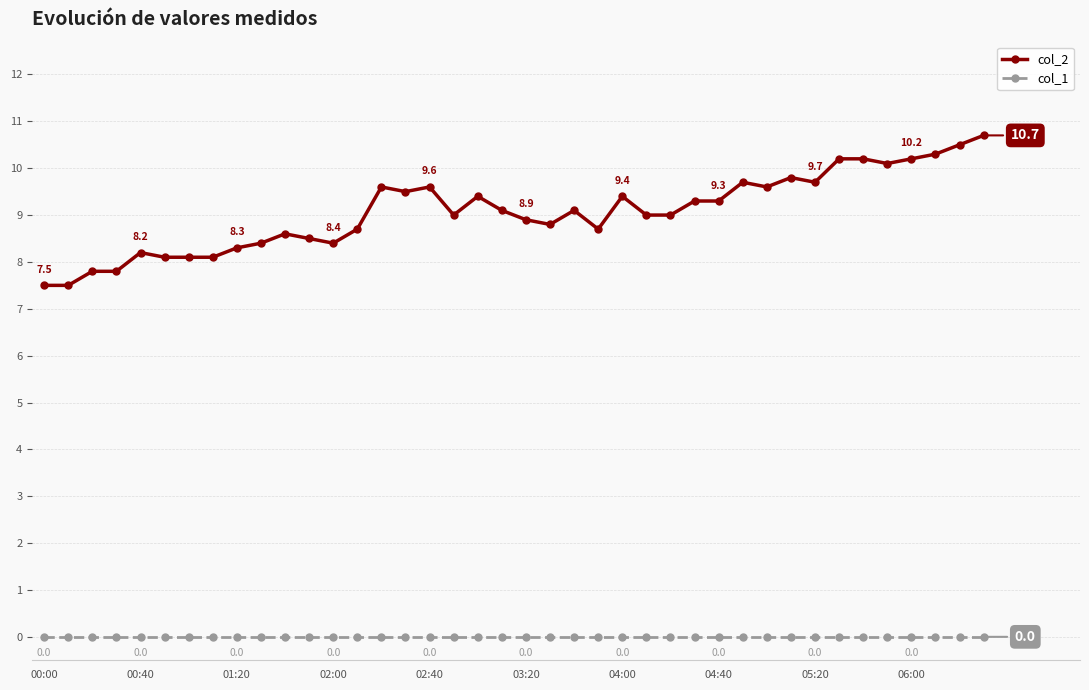

True or false: col_1 and col_2 intersect in this chart.

False